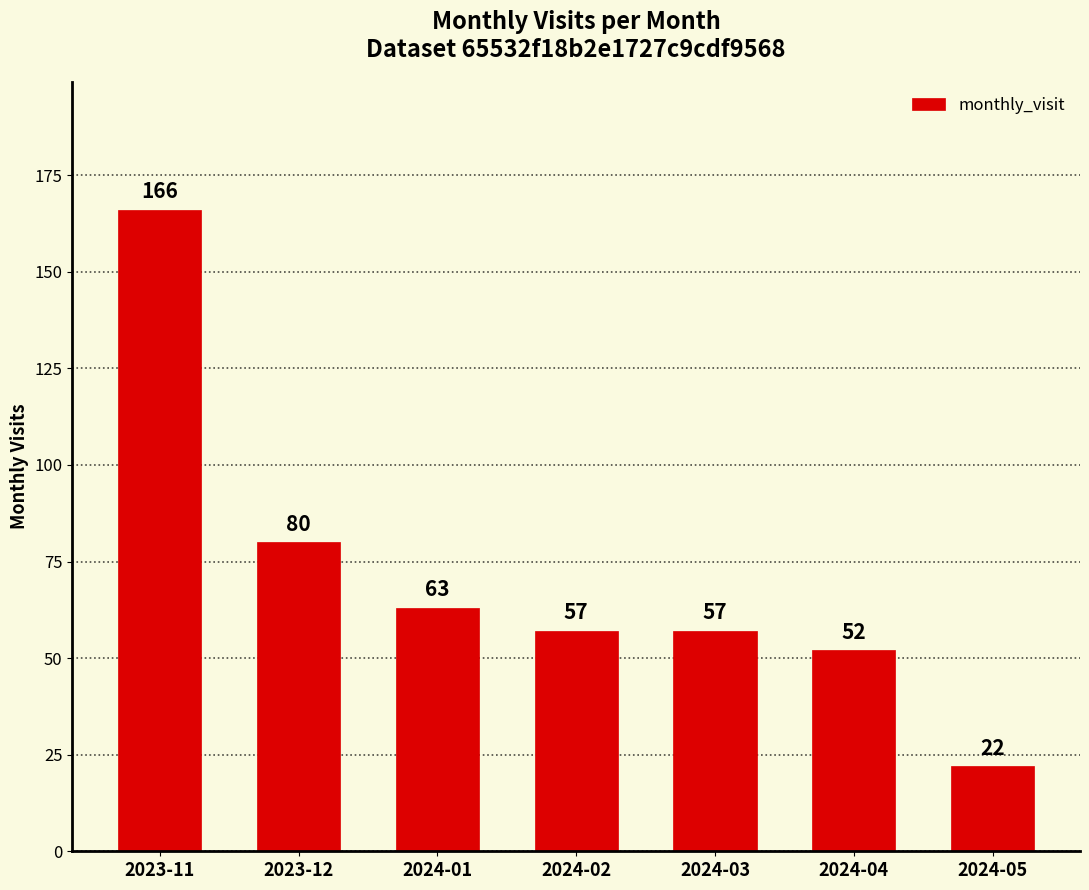

How many bars are there in total?

7